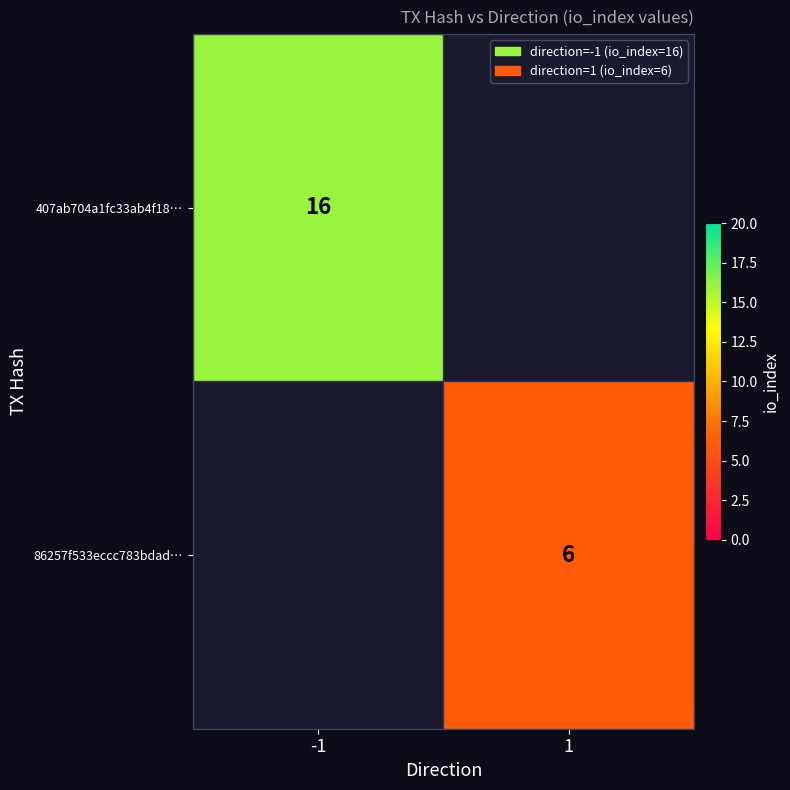

Is it true that 86257f533eccc783bdad… equals 2 at 1?

False